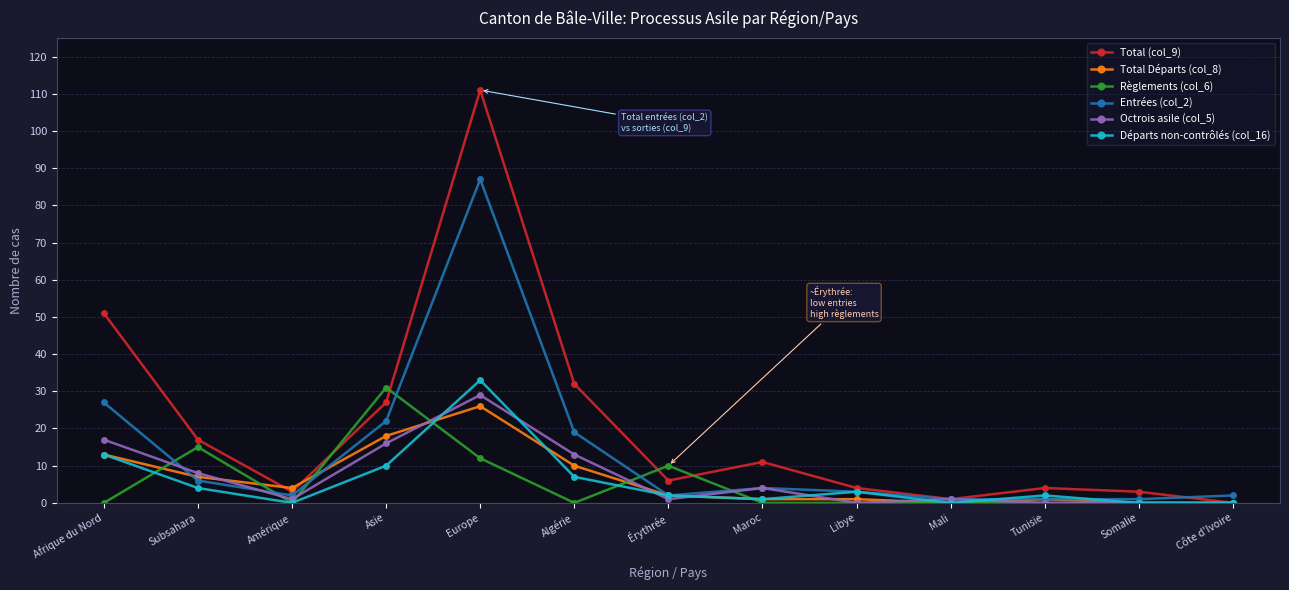

What is the maximum value shown in the chart?

111